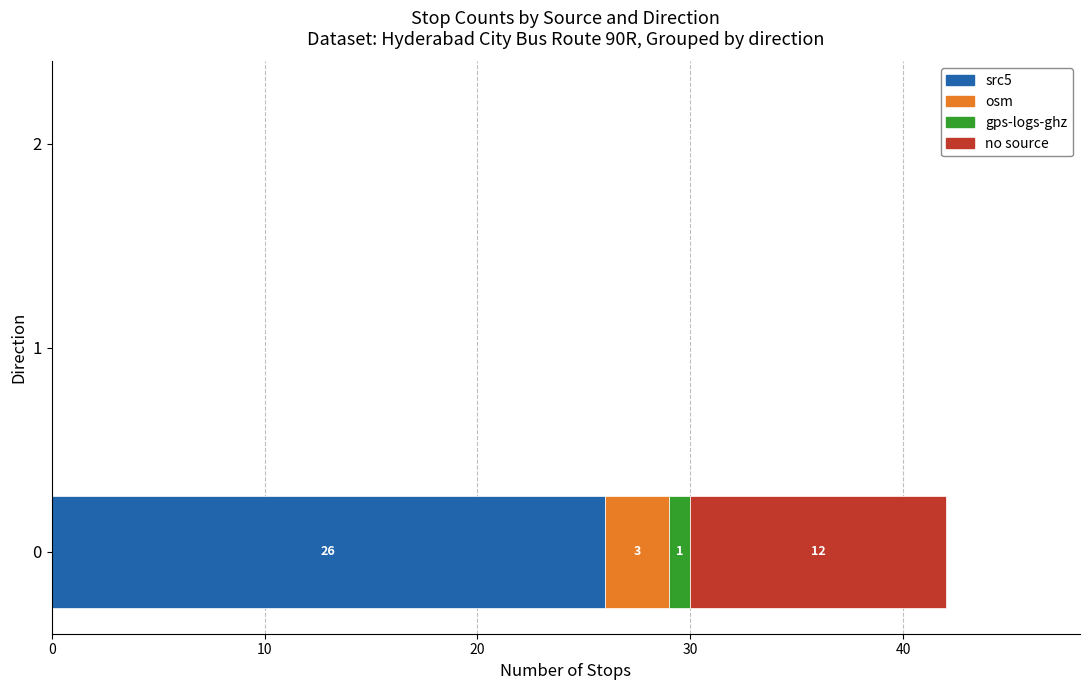

What is the maximum value for src5?

26